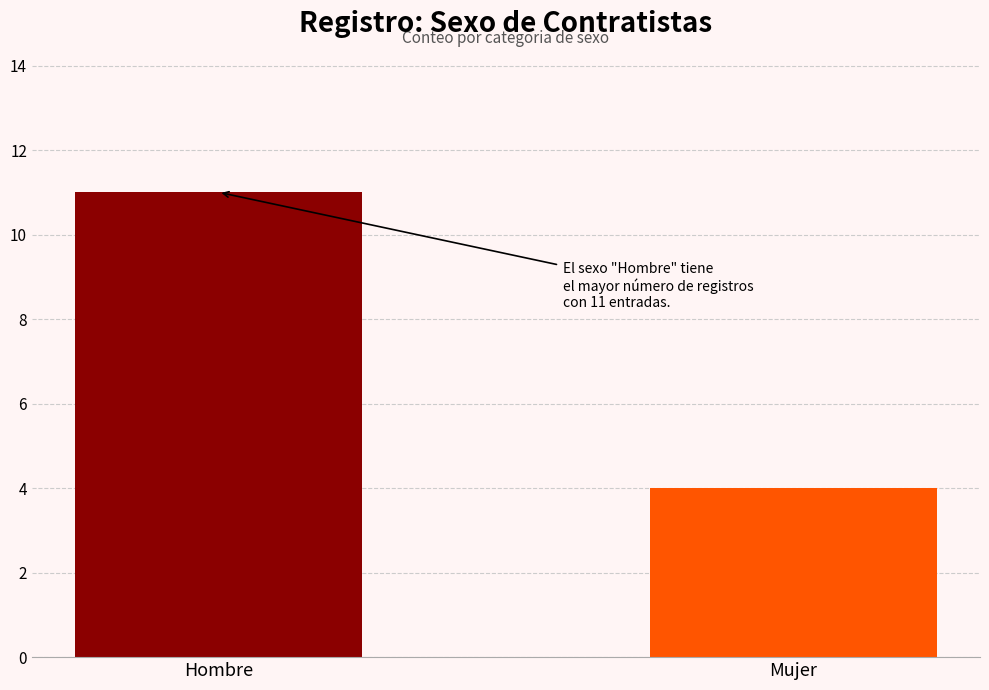

Count the values in the range 4 to 11.

2